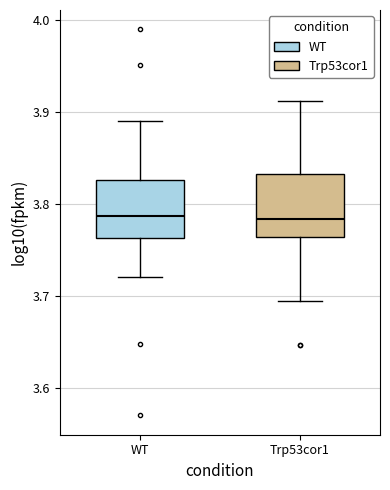

Reading left to right, read every box against the y-axis: the position of its median line, the range the box covers, and the ends of its whiskers. The values are not printed on the chart, so give them approximately, as read against the axis.

WT: median 3.79, box 3.76 to 3.83, whiskers 3.72 to 3.89
Trp53cor1: median 3.78, box 3.76 to 3.83, whiskers 3.69 to 3.91